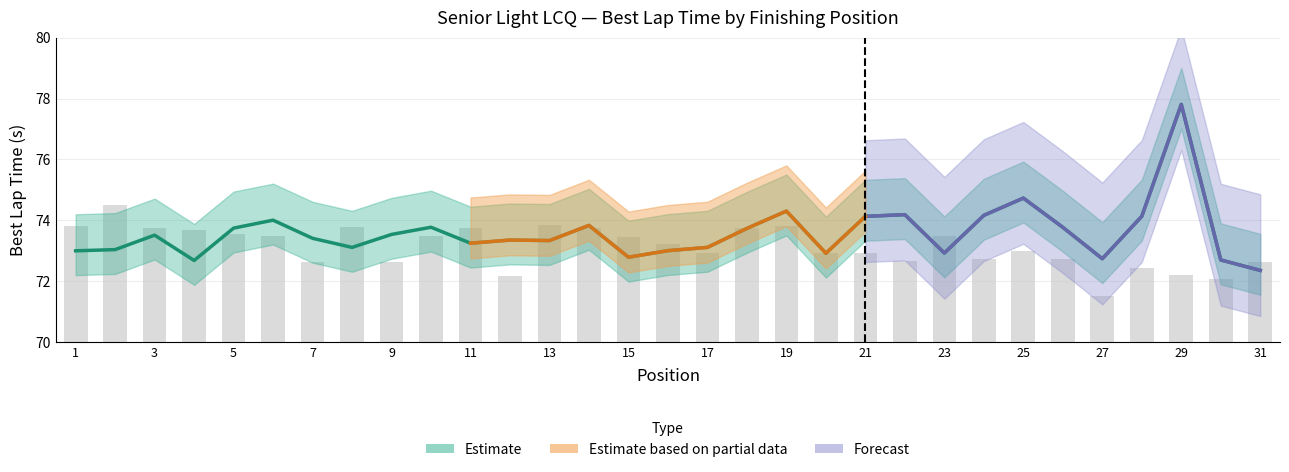

What is the sum of all Best Lap time values?

2281.0